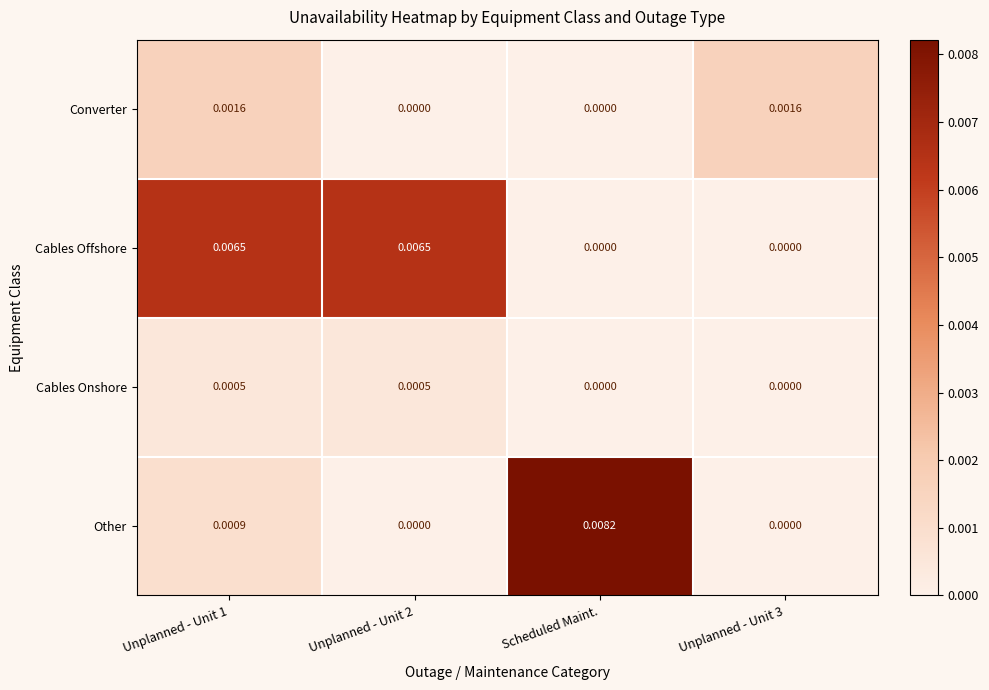

Rank the series by their average value, from lowest to highest.

Cables Onshore, Converter, Other, Cables Offshore